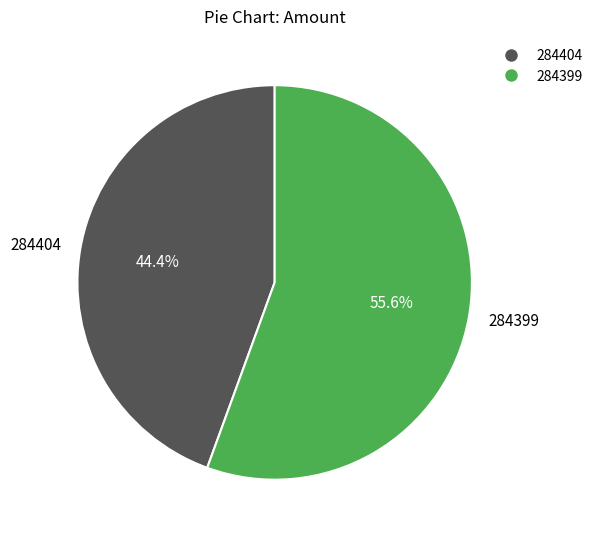

To the nearest percent, what is the combined percentage of 284399 and 284404?

100%